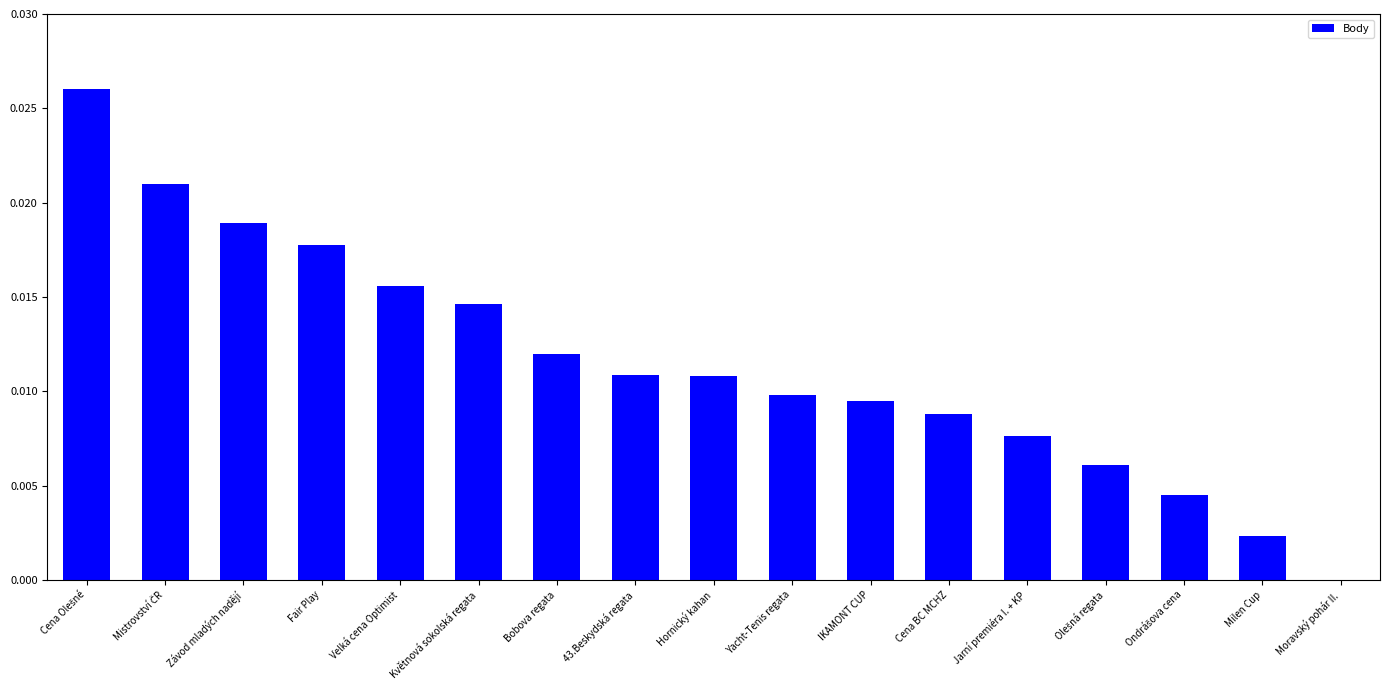

Are the bars grouped side by side (vs. stacked)?

No